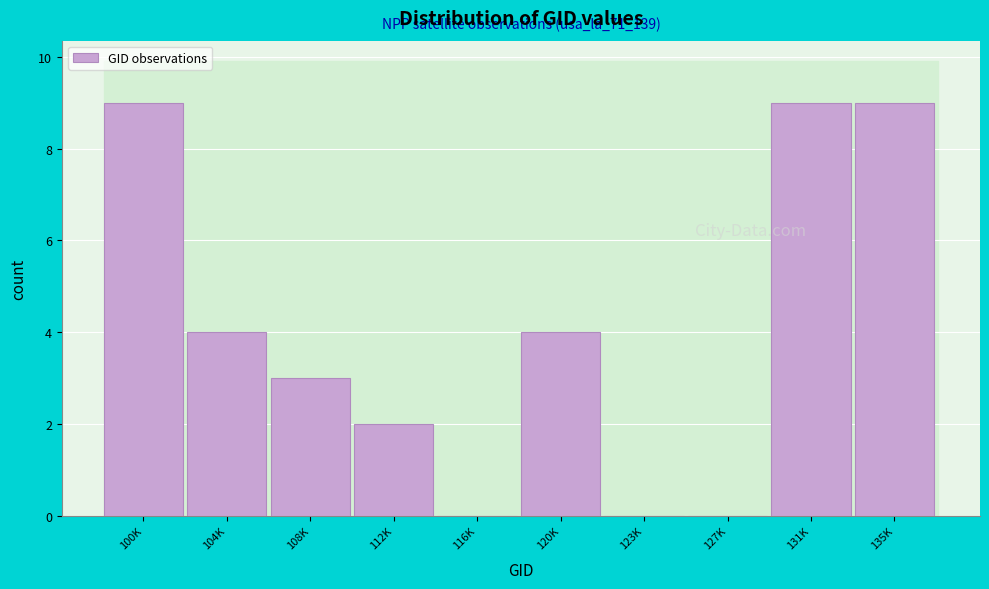

Reading left to right, extract all data points from this chart.

100K=9	104K=4	108K=3	112K=2	116K=0	120K=4	123K=0	127K=0	131K=9	135K=9